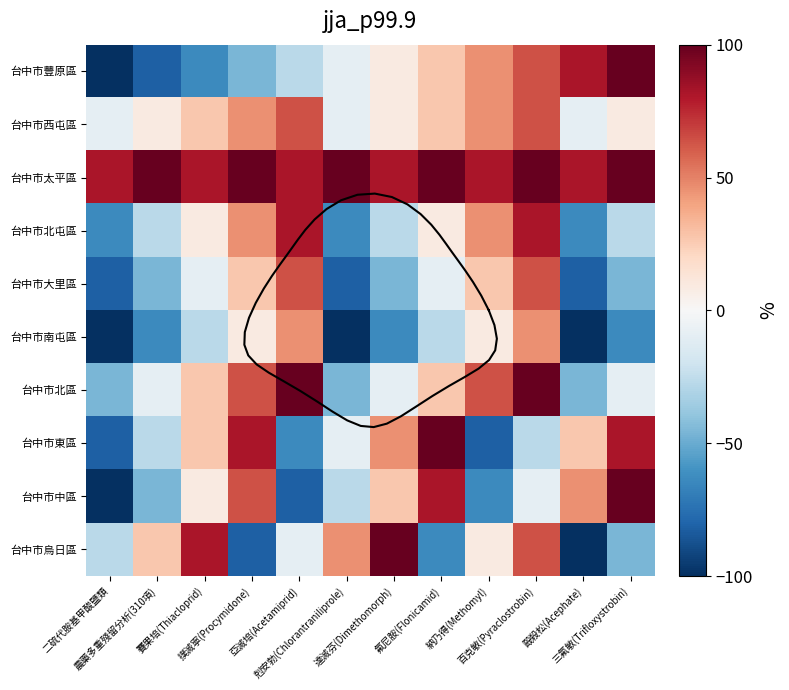

Which series has the widest spread of values?

台中市豐原區